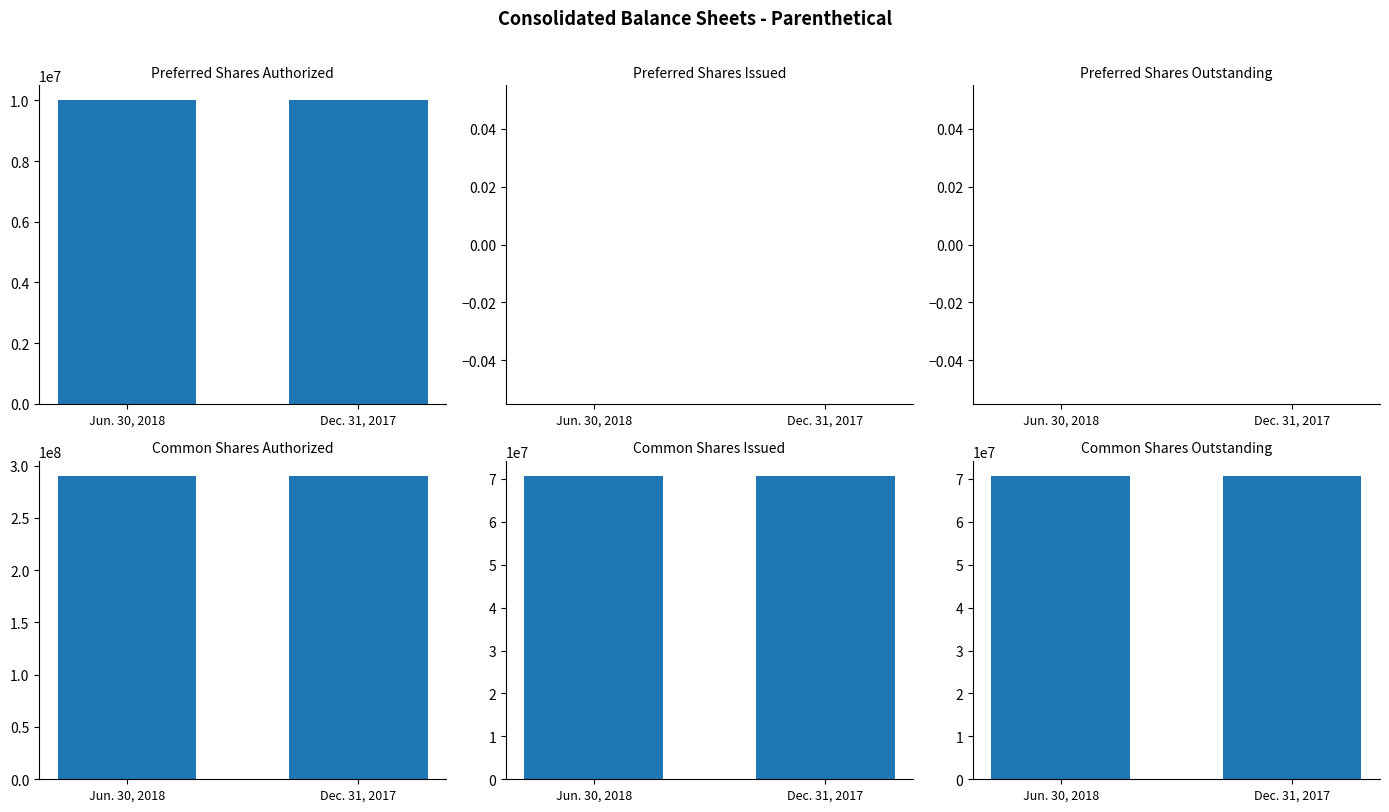

Reading left to right, what are all the values shown in this chart?

Preferred Shares
Authorized: Jun. 30, 2018=10000000	Dec. 31, 2017=10000000
Preferred Shares
Issued: Jun. 30, 2018=0	Dec. 31, 2017=0
Preferred Shares
Outstanding: Jun. 30, 2018=0	Dec. 31, 2017=0
Common Shares
Authorized: Jun. 30, 2018=290000000	Dec. 31, 2017=290000000
Common Shares
Issued: Jun. 30, 2018=70697043	Dec. 31, 2017=70697043
Common Shares
Outstanding: Jun. 30, 2018=70697043	Dec. 31, 2017=70697043